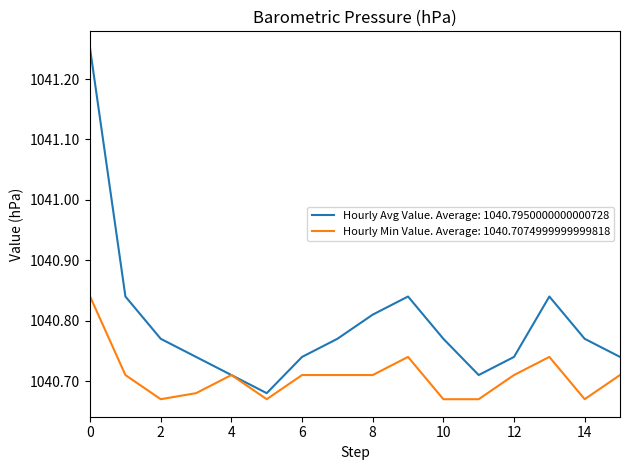

List the series in order of their overall mean, lowest first.

Hourly Min Value. Average: 1040.7074999999999818, Hourly Avg Value. Average: 1040.7950000000000728